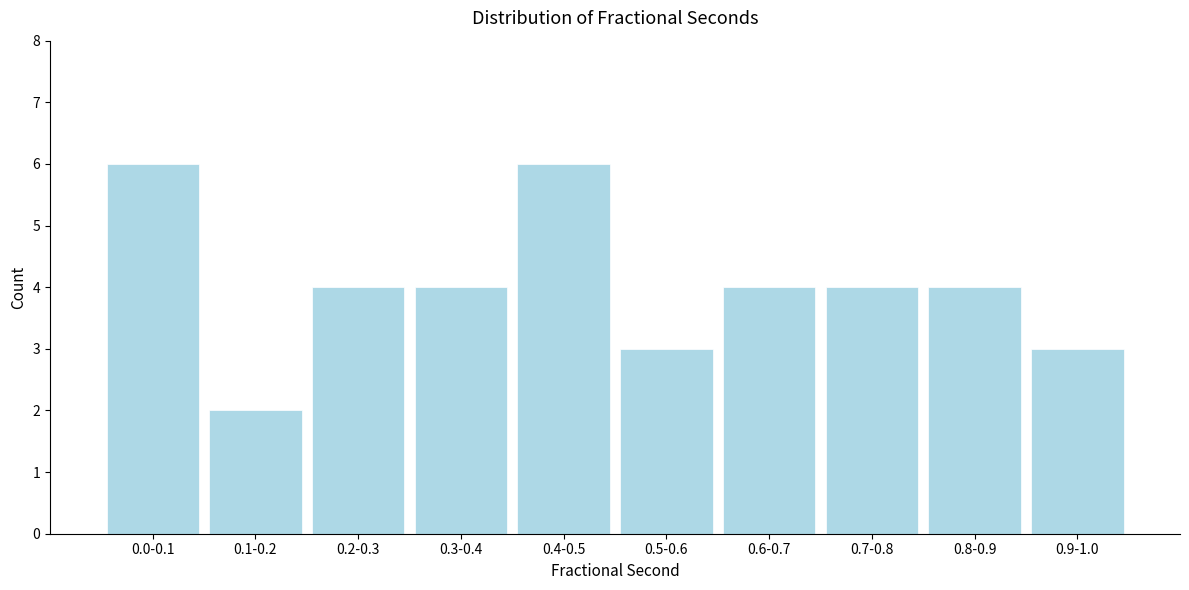

Reading left to right, what are all the values shown in this chart?

0.0-0.1=6	0.1-0.2=2	0.2-0.3=4	0.3-0.4=4	0.4-0.5=6	0.5-0.6=3	0.6-0.7=4	0.7-0.8=4	0.8-0.9=4	0.9-1.0=3